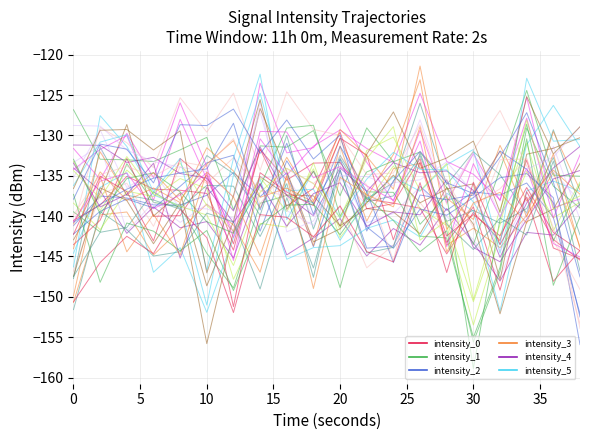

True or false: intensity_5 has a value of -194.8 at 11.

False